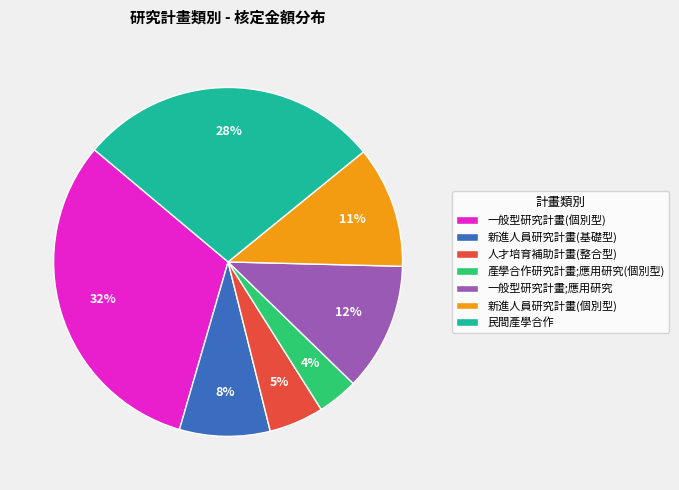

Between 一般型研究計畫(個別型) and 產學合作研究計畫;應用研究(個別型), which is larger?

一般型研究計畫(個別型)